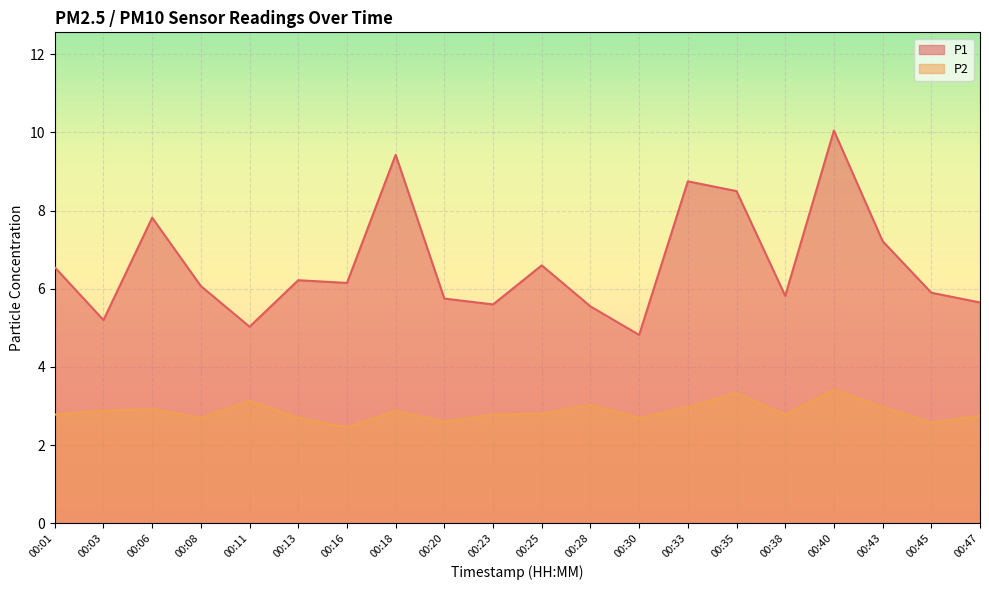

Is the value of P1 at 00:20 greater than the value of P2 at 00:03?

Yes